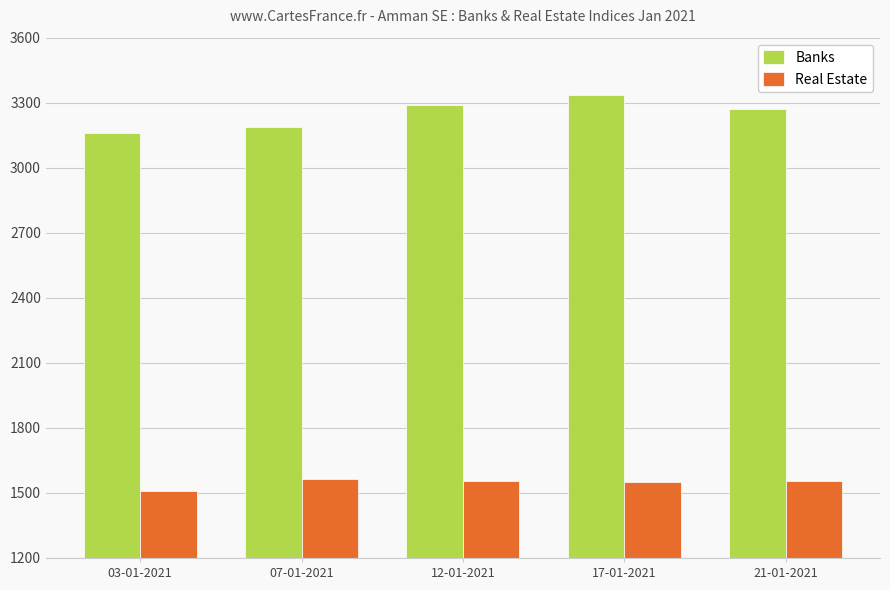

How many bars are there in total?

10